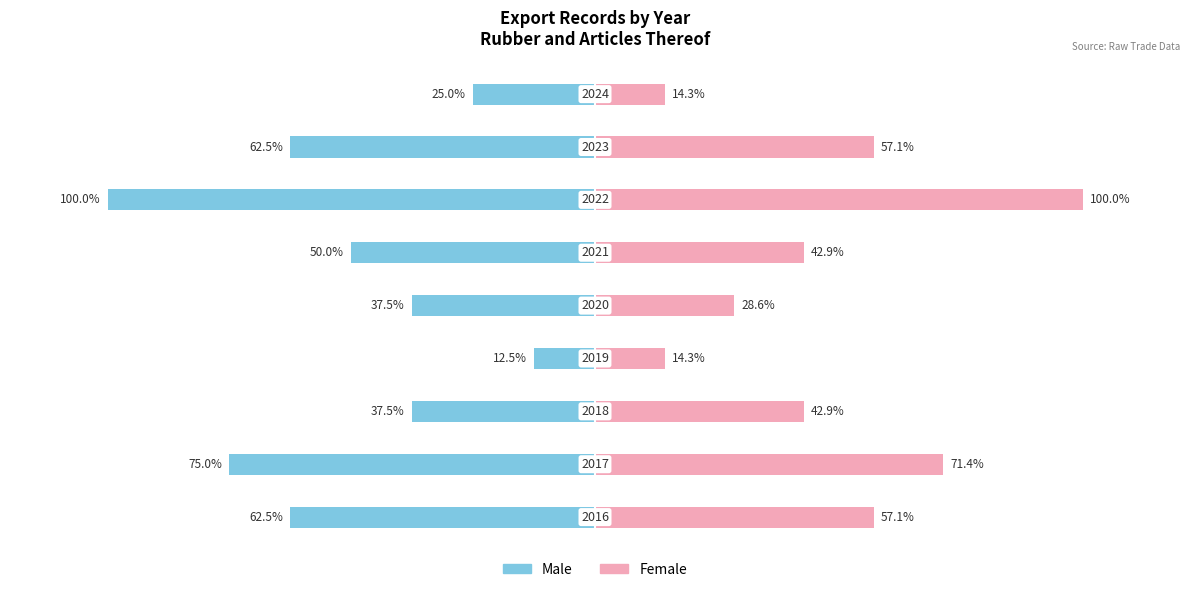

Which series has the widest spread of values?

Male